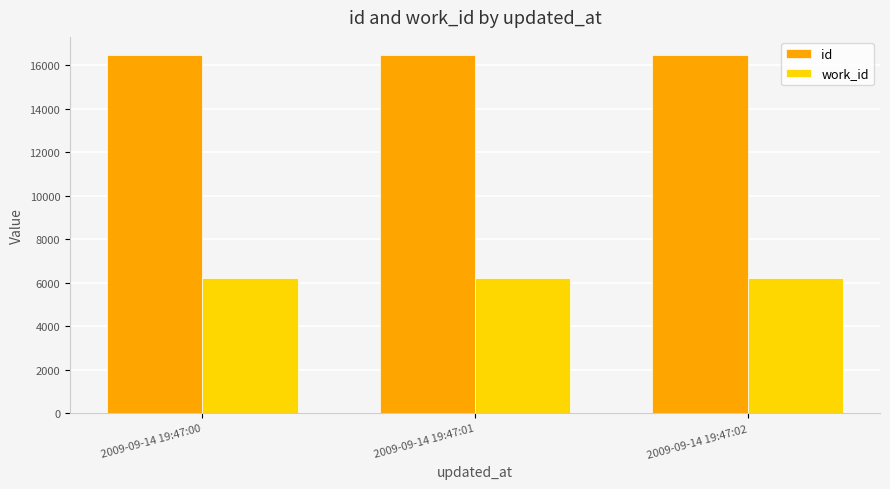

Rank the series by their average value, from lowest to highest.

work_id, id